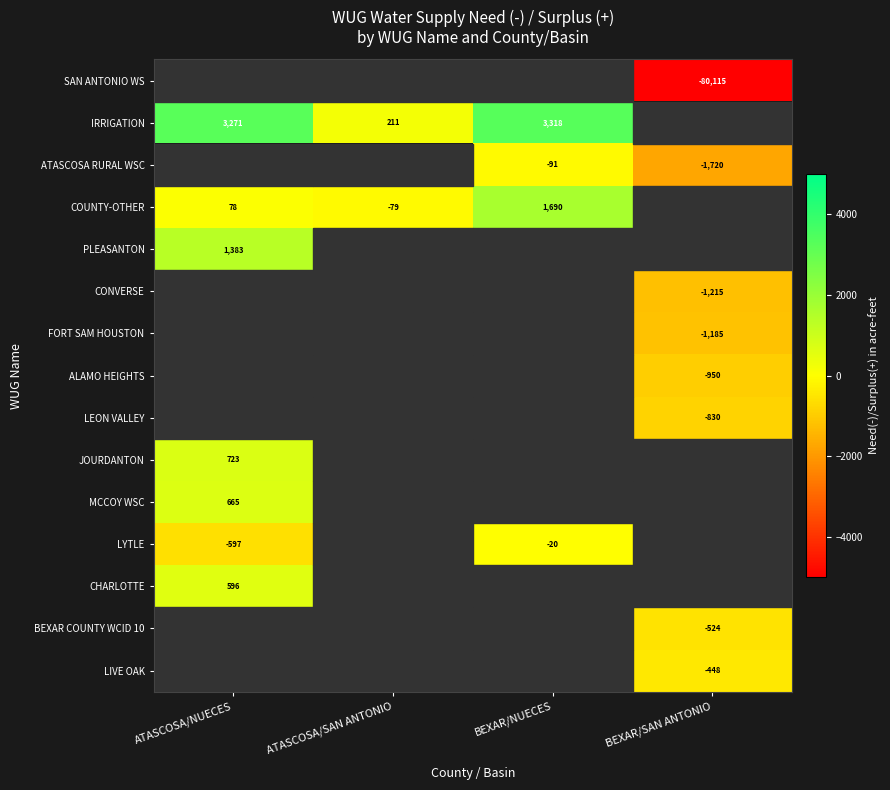

How many categories are shown in the chart?

4